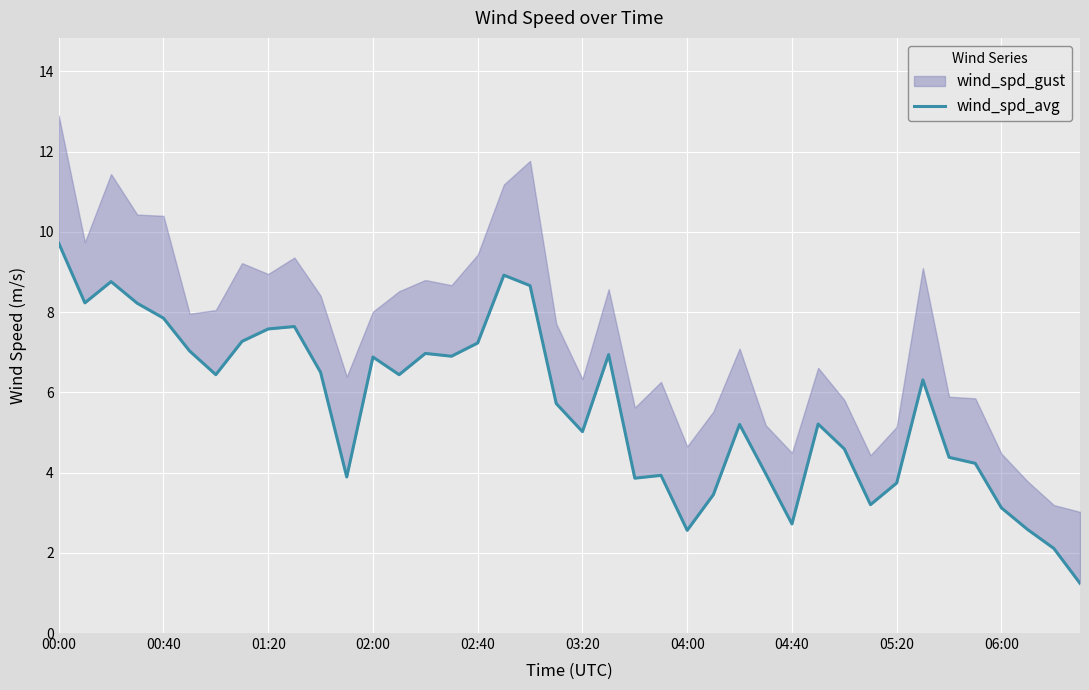

Approximately how many times larger is the value at 33 compared to 01:20?

0.7